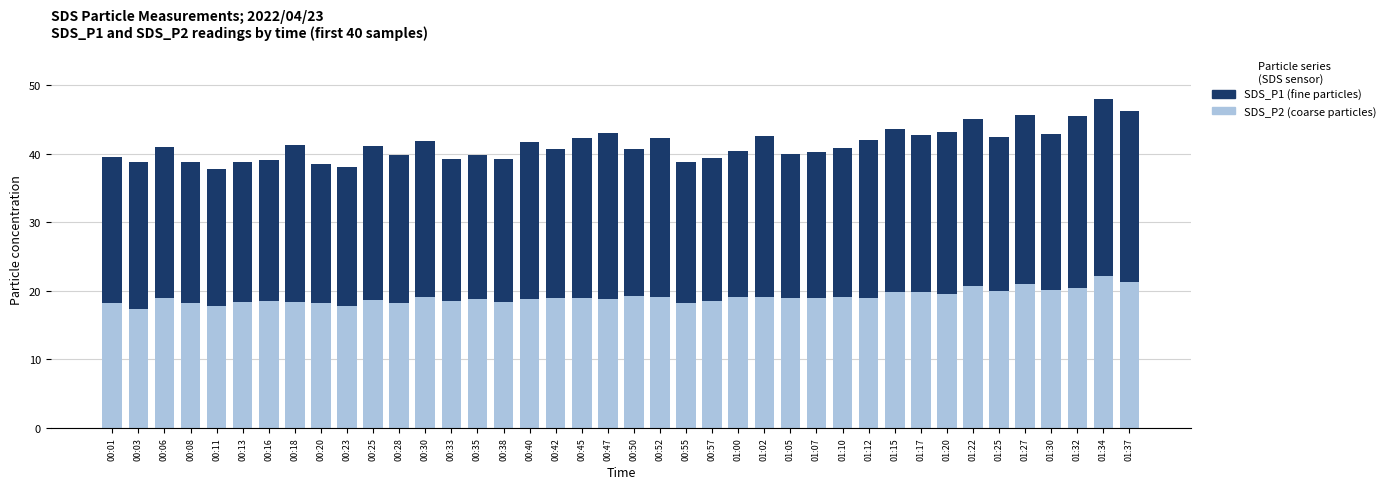

What is the total value across all series at 00:08?

38.8